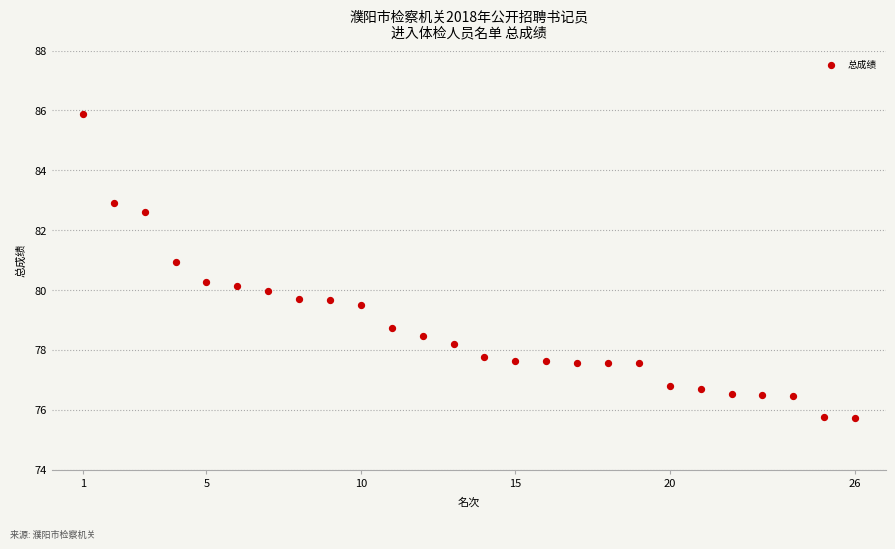

What is the range of X values (max minus min)?

25.0